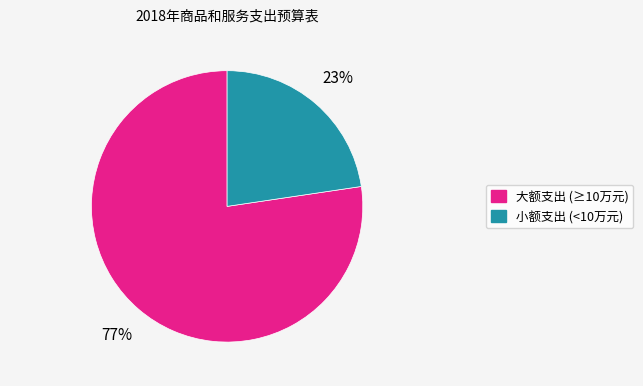

Count the number of slices in the pie.

2